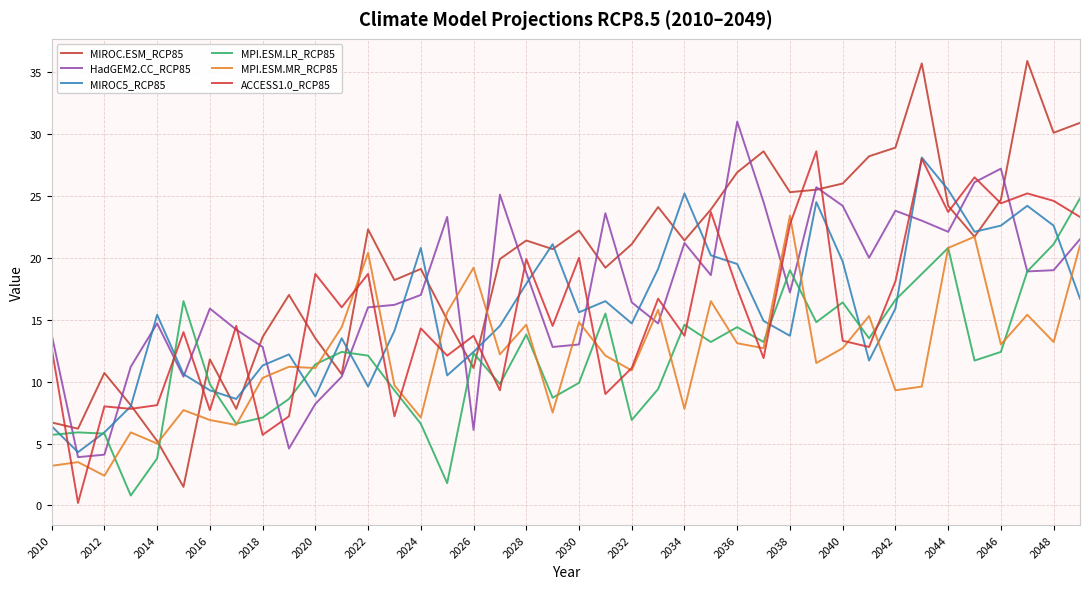

What is the difference between the maximum and minimum values in the MPI.ESM.LR_RCP85 series?

24.0